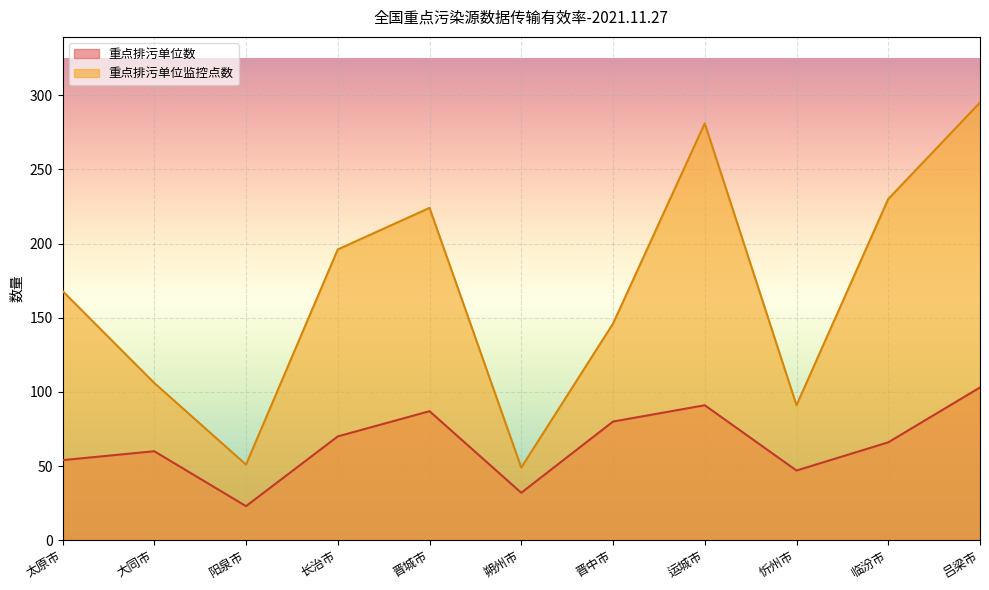

Is it true that 重点排污单位数 equals 54 at 太原市?

True